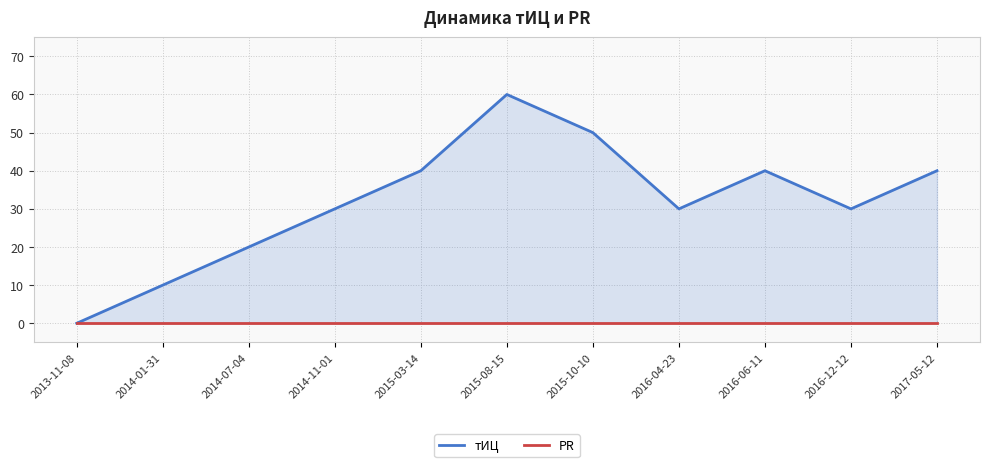

List the labels in order of PR value, largest first.

2013-11-08, 2014-01-31, 2014-07-04, 2014-11-01, 2015-03-14, 2015-08-15, 2015-10-10, 2016-04-23, 2016-06-11, 2016-12-12, 2017-05-12